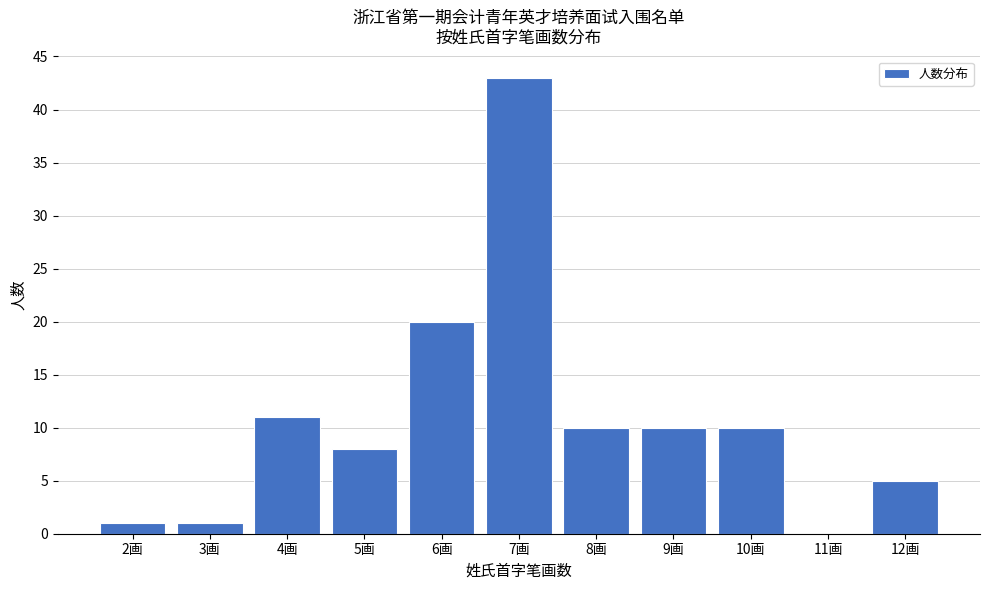

Reading left to right, list all the values displayed in this chart.

2画=1	3画=1	4画=11	5画=8	6画=20	7画=43	8画=10	9画=10	10画=10	11画=0	12画=5